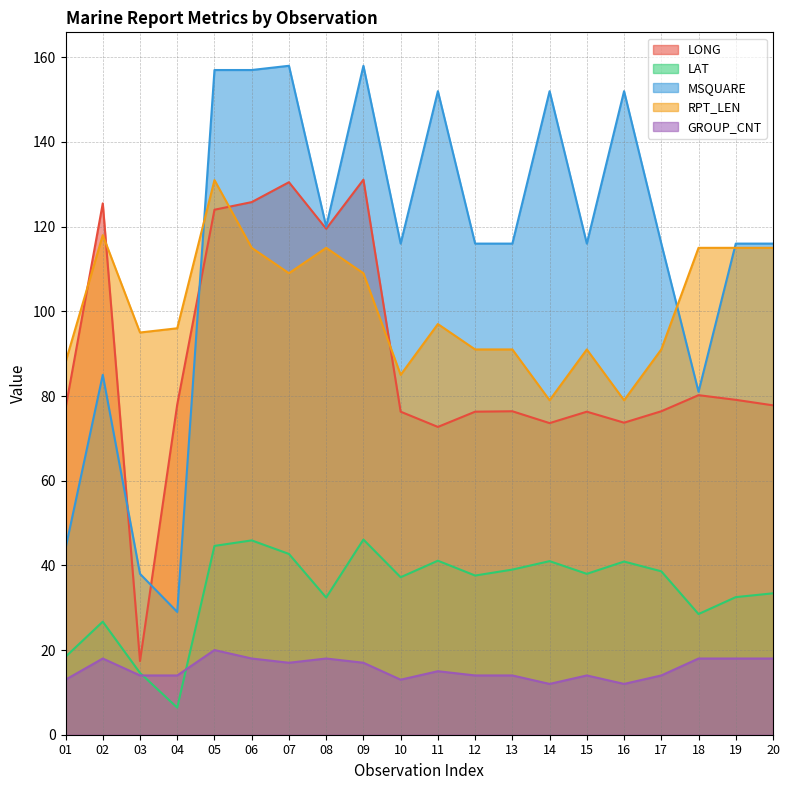

Reading left to right, extract all data points from this chart.

LONG: 01=77.1	02=125.5	03=17.4	04=78.0	05=124.0	06=125.8	07=130.5	08=119.5	09=131.1	10=76.3	11=72.7	12=76.3	13=76.4	14=73.6	15=76.3	16=73.7	17=76.4	18=80.2	19=79.1	20=77.8
LAT: 01=18.4	02=26.7	03=14.6	04=6.4	05=44.6	06=45.9	07=42.7	08=32.4	09=46.1	10=37.2	11=41.1	12=37.6	13=39.0	14=41.0	15=38.0	16=40.9	17=38.6	18=28.5	19=32.5	20=33.4
MSQUARE: 01=44.0	02=85.0	03=38.0	04=29.0	05=157.0	06=157.0	07=158.0	08=120.0	09=158.0	10=116.0	11=152.0	12=116.0	13=116.0	14=152.0	15=116.0	16=152.0	17=116.0	18=81.0	19=116.0	20=116.0
RPT_LEN: 01=88.0	02=118.0	03=95.0	04=96.0	05=131.0	06=115.0	07=109.0	08=115.0	09=109.0	10=85.0	11=97.0	12=91.0	13=91.0	14=79.0	15=91.0	16=79.0	17=91.0	18=115.0	19=115.0	20=115.0
GROUP_CNT: 01=13.0	02=18.0	03=14.0	04=14.0	05=20.0	06=18.0	07=17.0	08=18.0	09=17.0	10=13.0	11=15.0	12=14.0	13=14.0	14=12.0	15=14.0	16=12.0	17=14.0	18=18.0	19=18.0	20=18.0